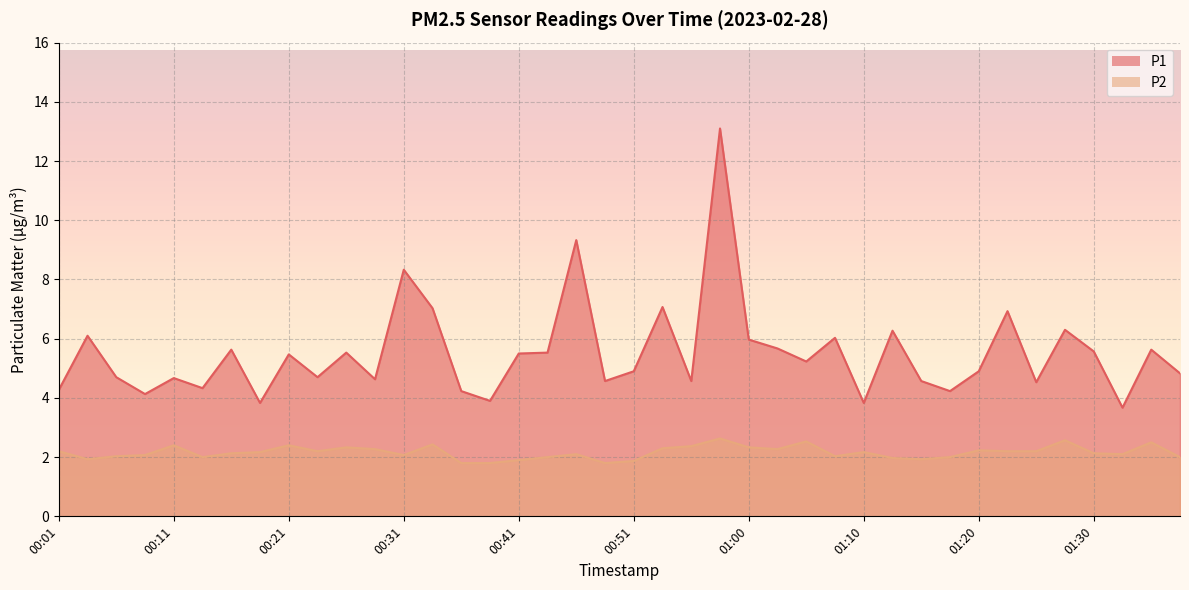

Does the chart display data point markers on the line(s)?

No